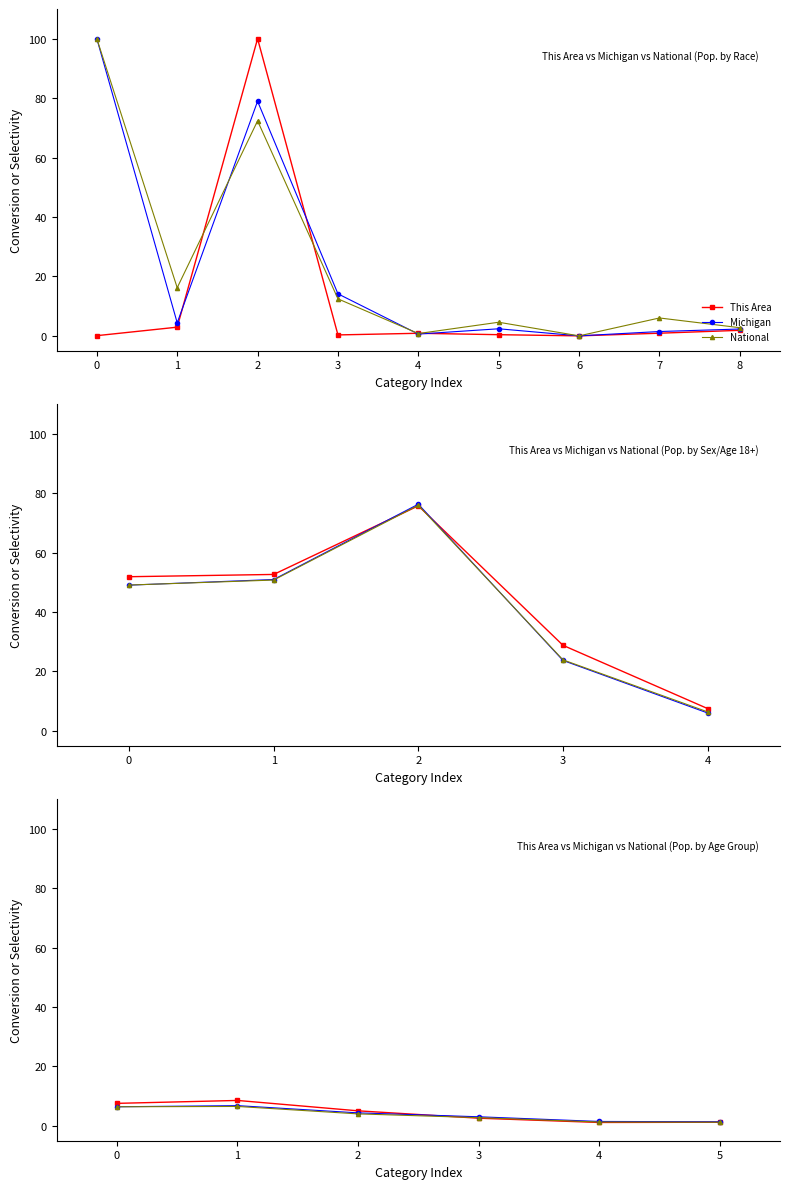

How many values in the Michigan series exceed 4?

3